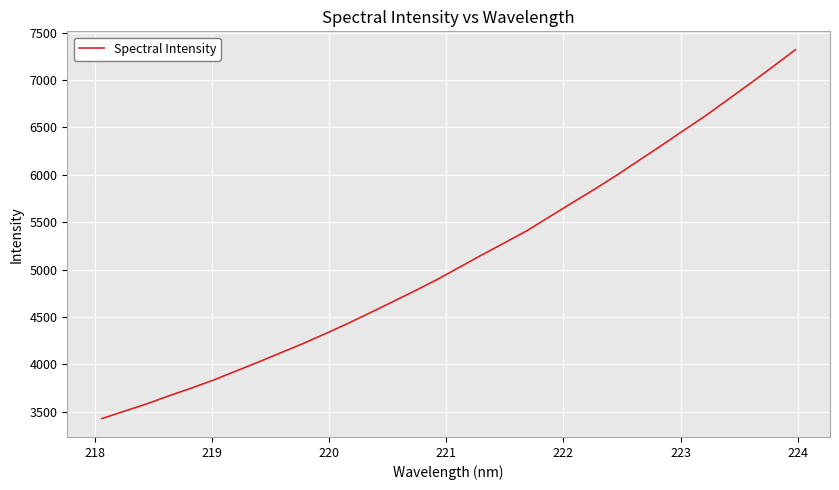

How many lines are shown in the chart?

1